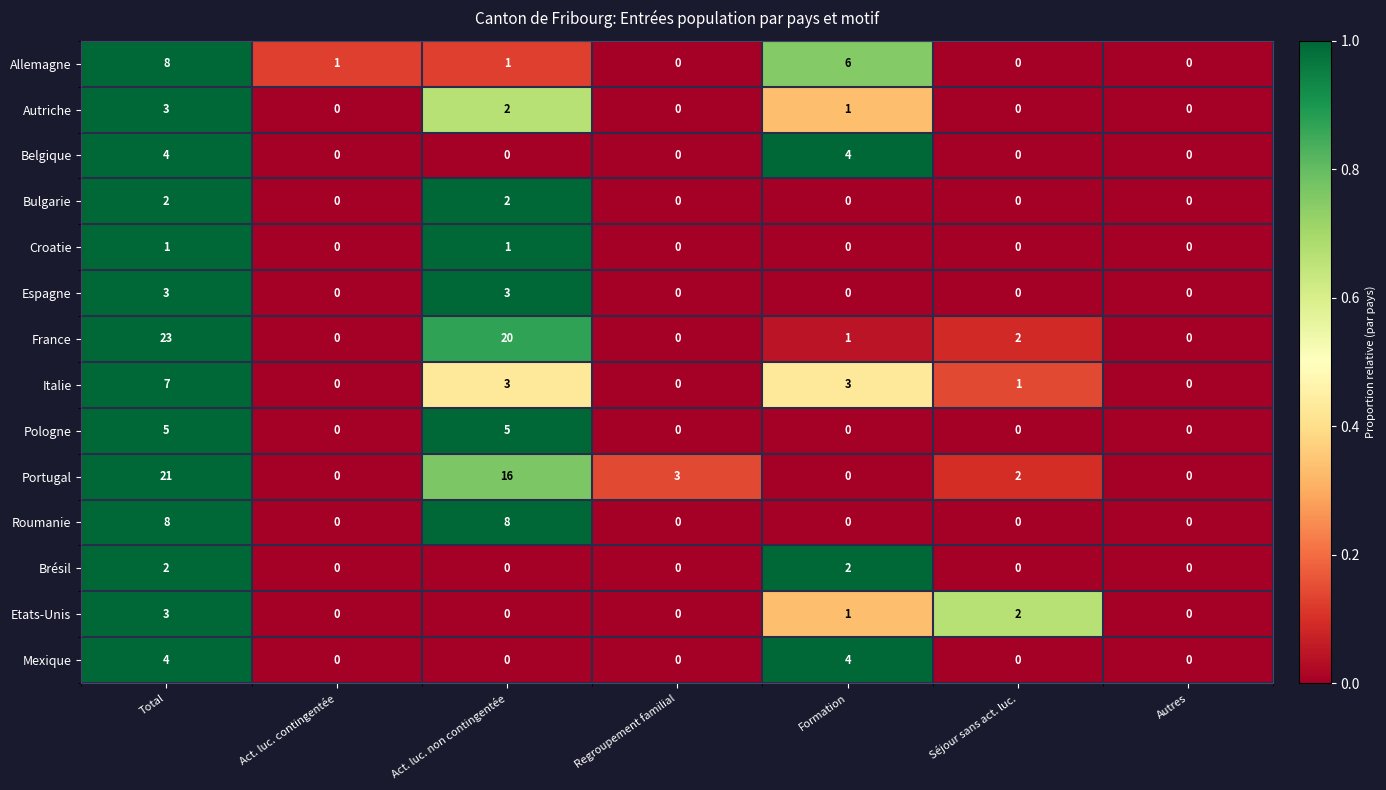

How many values in the Croatie series exceed 0?

2